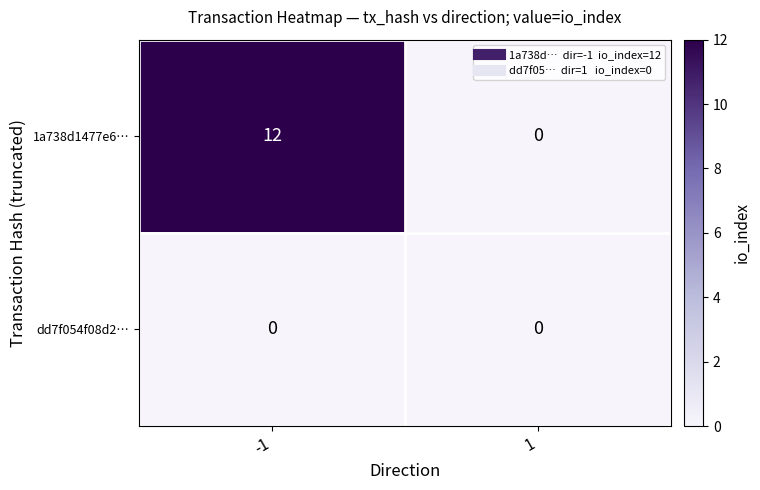

At which category is the sum across all series the highest?

-1